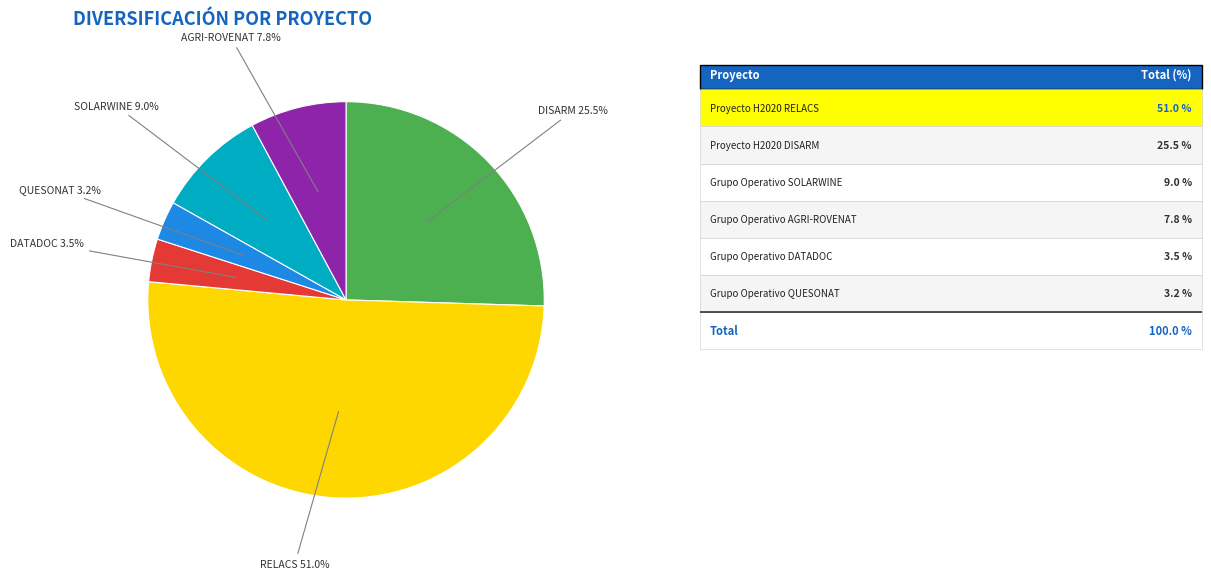

Does any single category account for the majority?

Yes